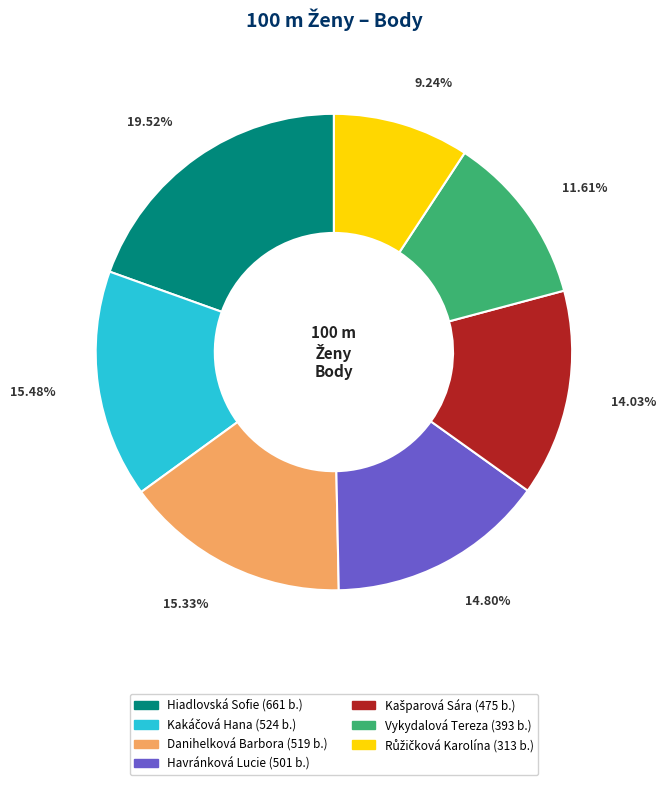

What is the largest slice in the pie chart?

Hiadlovská Sofie